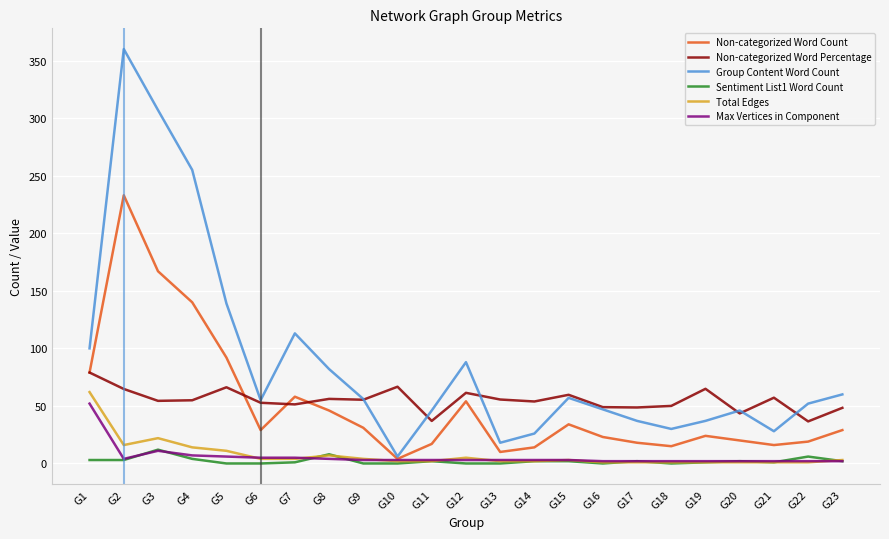

True or false: Non-categorized Word Percentage has a value of 53.9 at G14.

True